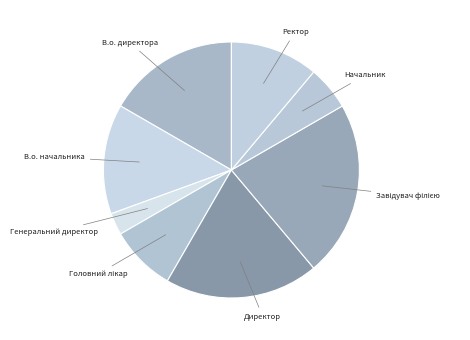

How many slices are in this pie chart?

8